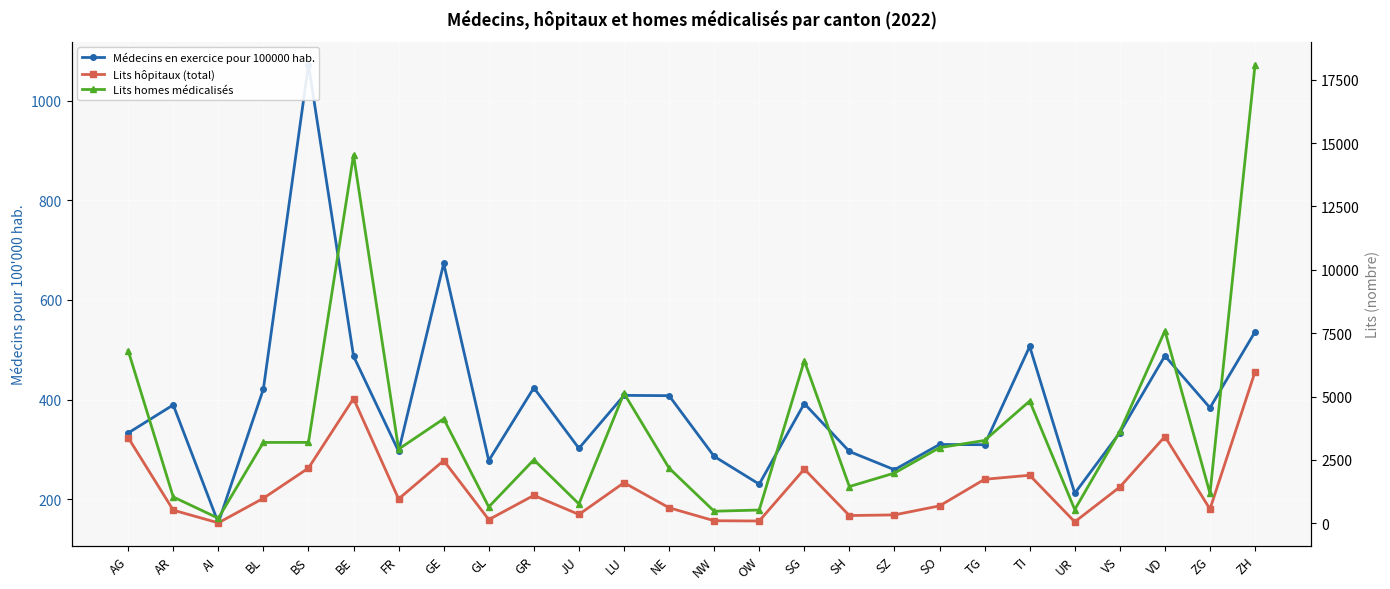

True or false: Lits homes médicalisés and Lits hôpitaux (total) cross at least once.

False